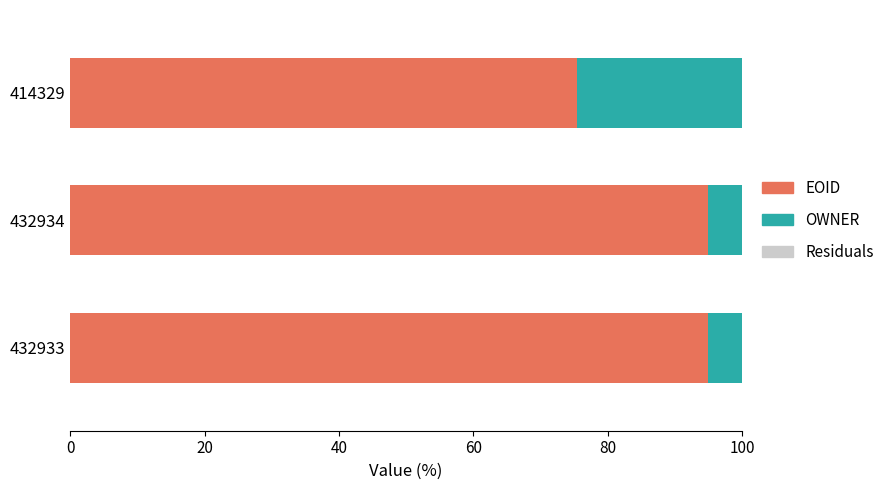

What is the total value across all series at 432933?

100.0